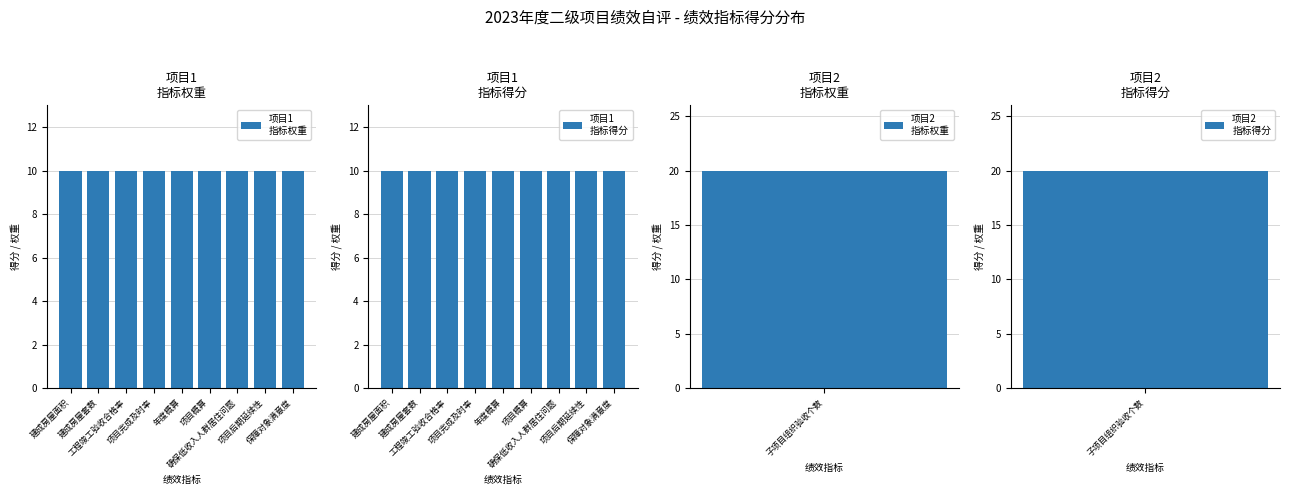

What is the greatest value displayed?

20